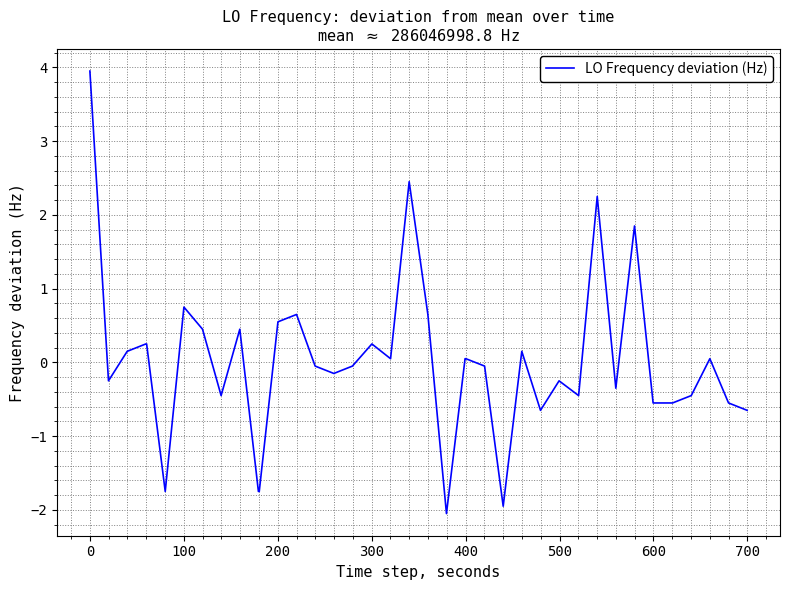

What is the difference between the maximum and minimum values?

6.0